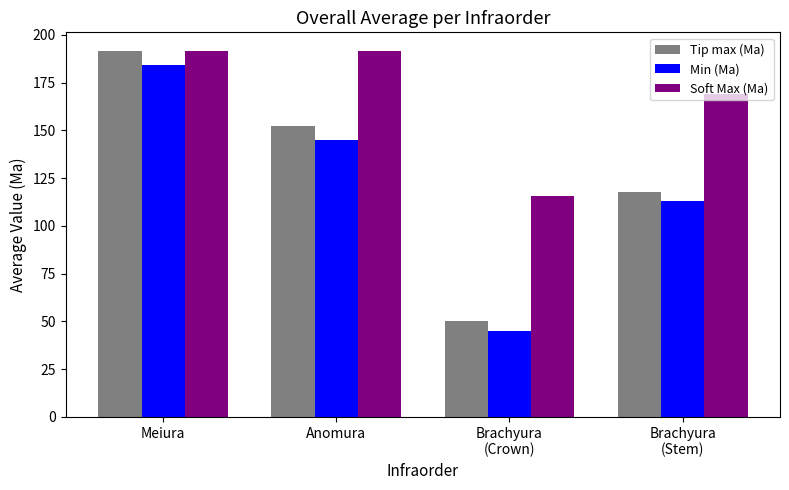

Reading left to right, list all the values displayed in this chart.

Tip max (Ma): Meiura=191.8	Anomura=152.1	Brachyura
(Crown)=50.2	Brachyura
(Stem)=117.8
Min (Ma): Meiura=184.5	Anomura=145.0	Brachyura
(Crown)=45.2	Brachyura
(Stem)=113.1
Soft Max (Ma): Meiura=191.8	Anomura=191.8	Brachyura
(Crown)=115.4	Brachyura
(Stem)=169.1